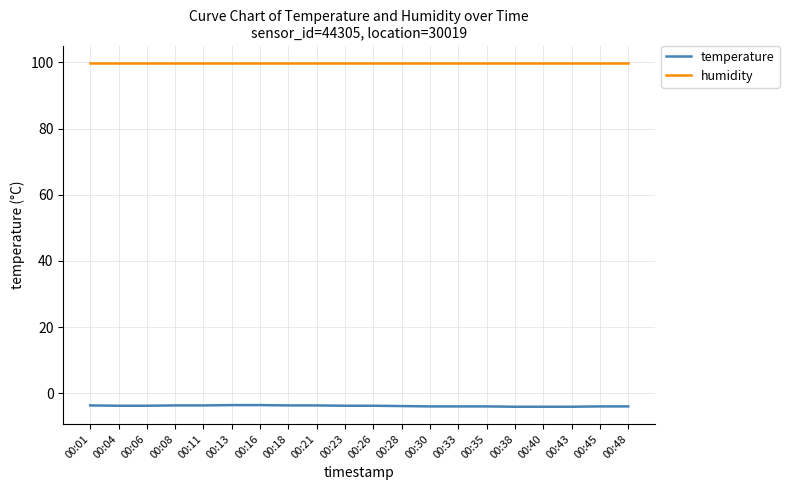

True or false: humidity and temperature intersect in this chart.

False